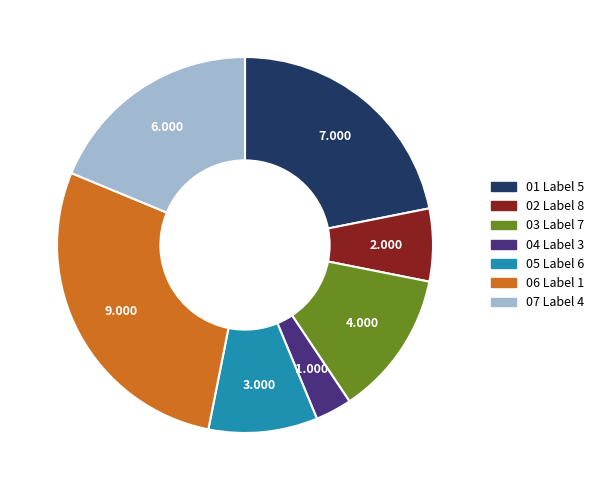

Does any single category account for the majority?

No